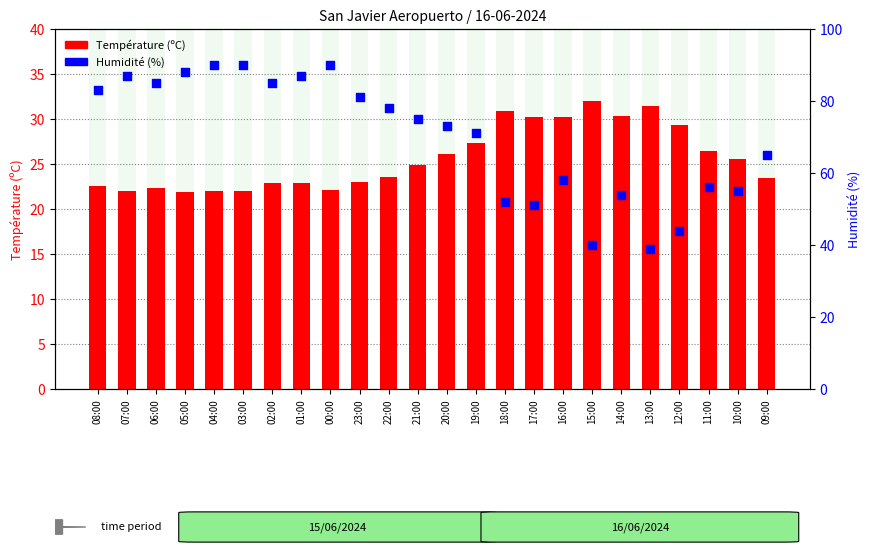

Is the value of percentile rank within the sample at 14:00 greater than the value of count at 20:00?

Yes